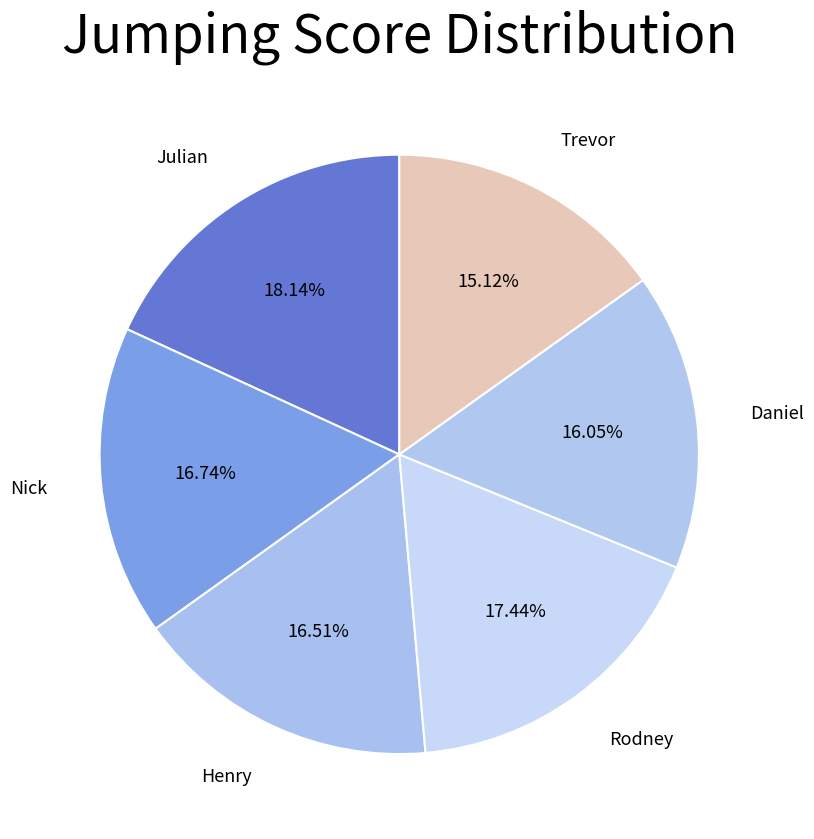

How many slices are in this pie chart?

6